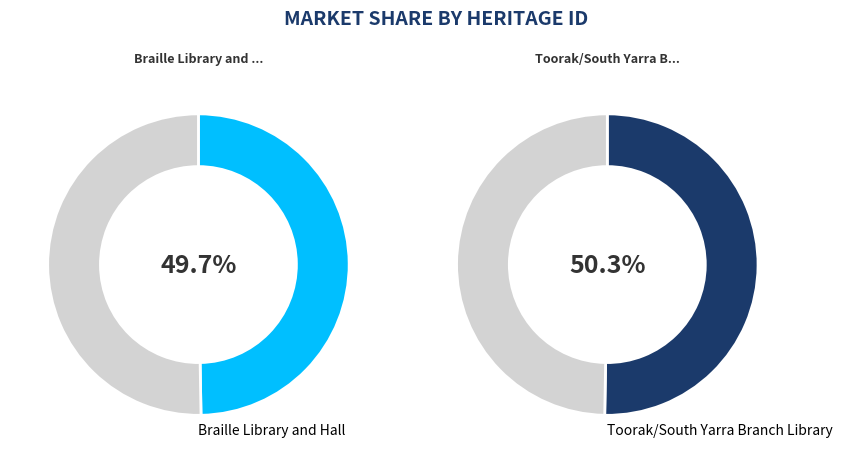

Approximately how many times larger is the value at Toorak/South Yarra Branch Library compared to Braille Library and Hall?

1.0